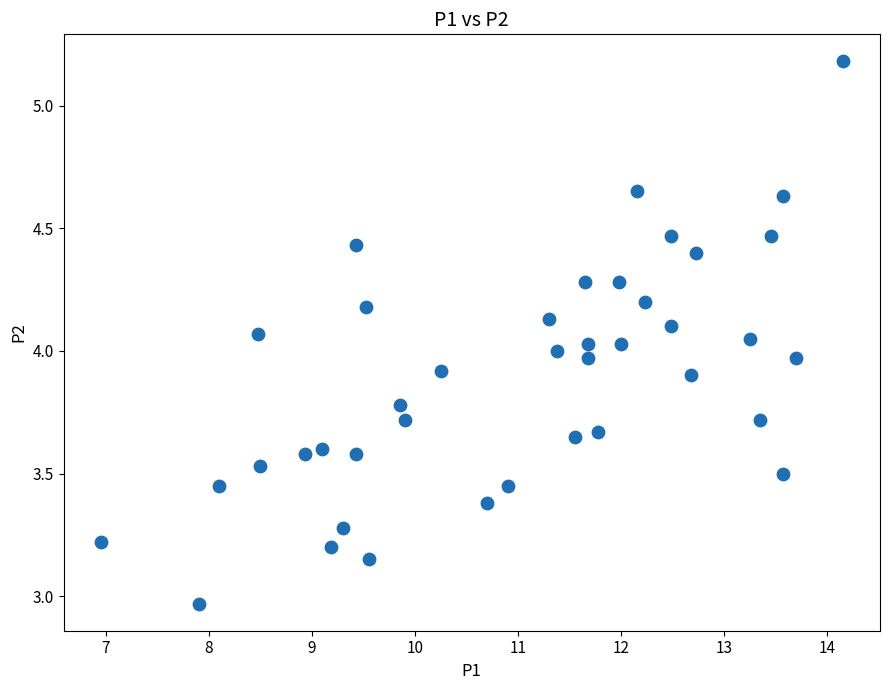

What is the range of Y values (max minus min)?

2.2